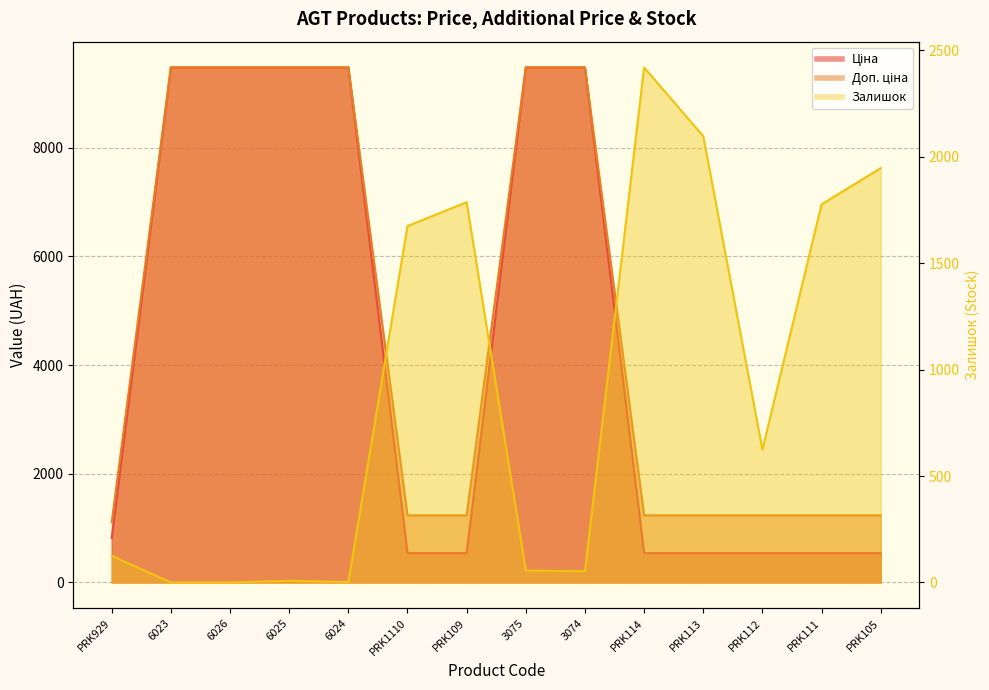

Which series changed the most between 6024 and 3075?

Залишок